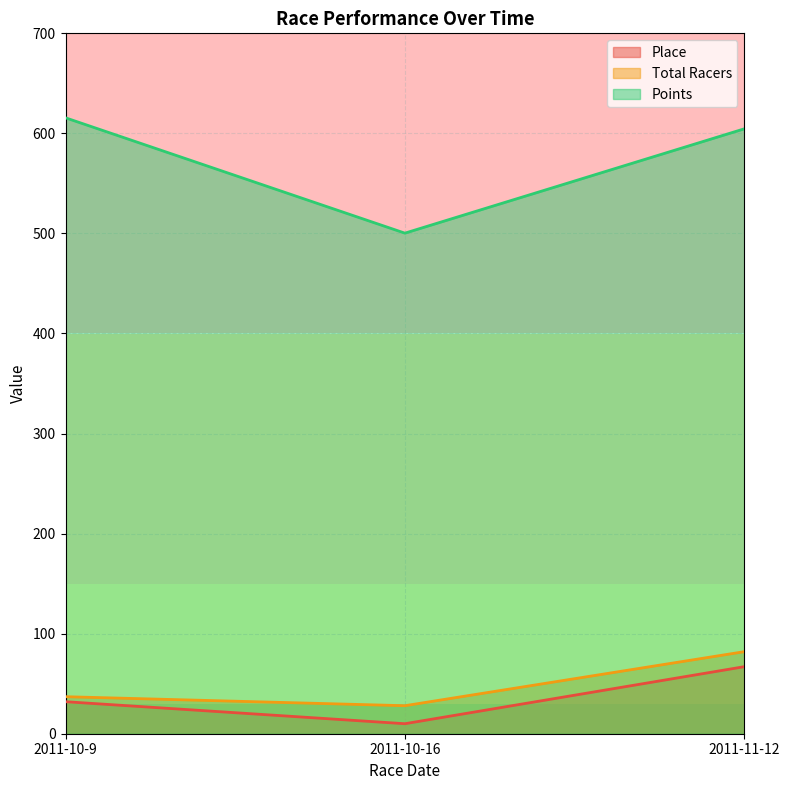

What is the label of the 1st point from the left?

2011-10-9